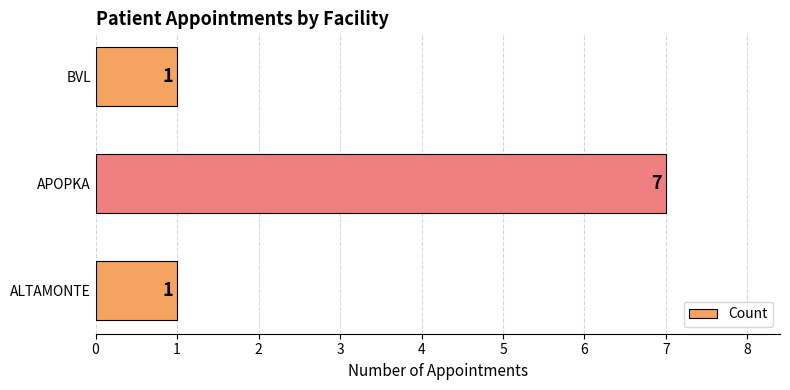

What is the difference between the maximum and minimum values?

6